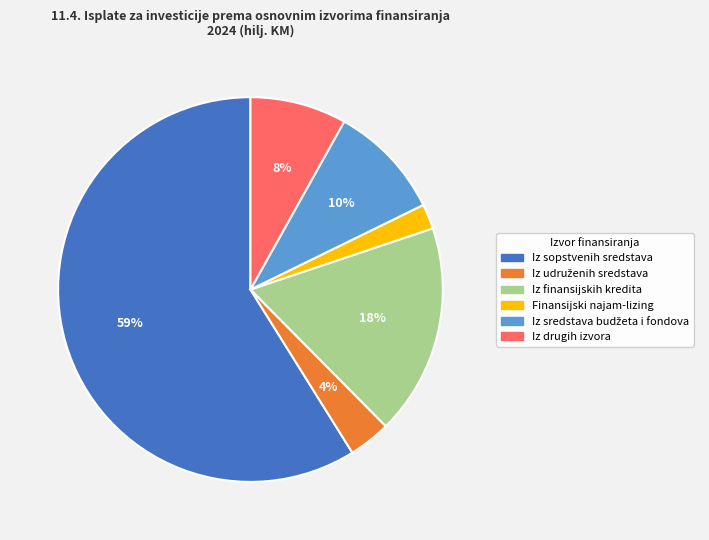

Count the number of slices in the pie.

6